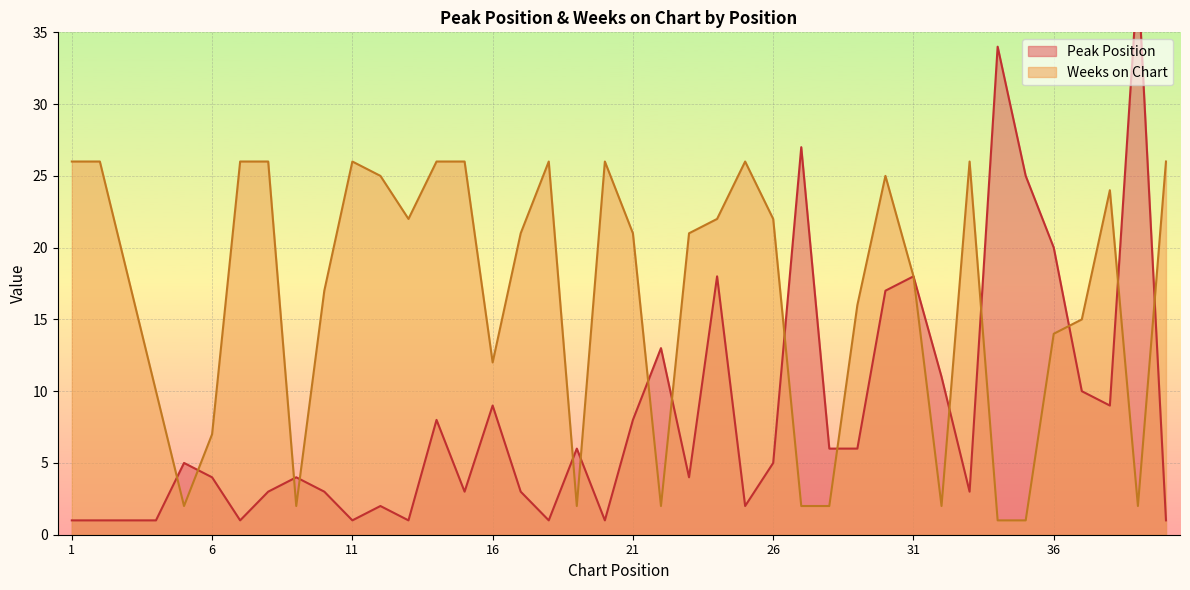

Which label corresponds to the smallest value in the chart?

1